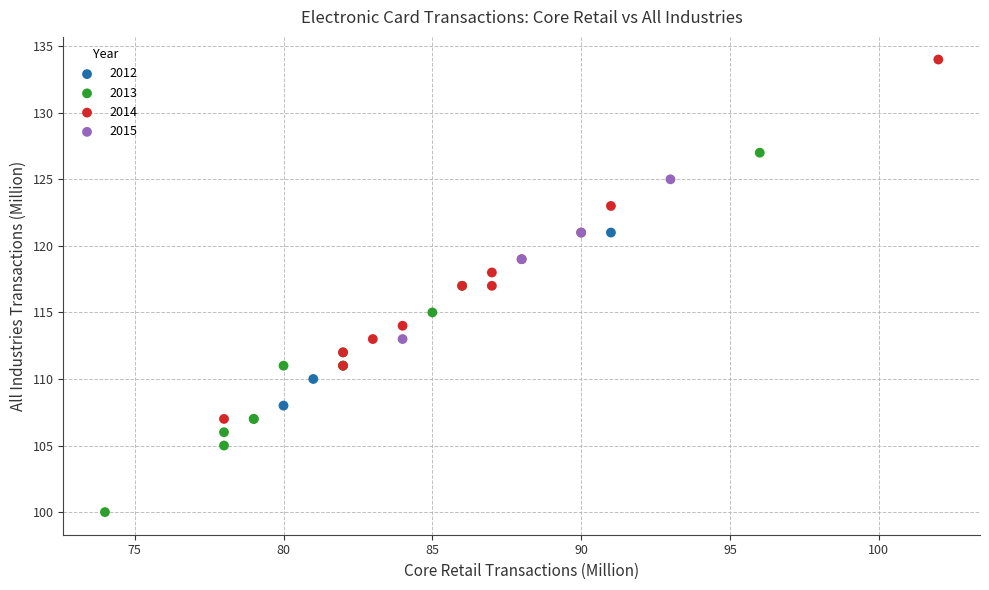

Which series contains the highest Y value?

2014